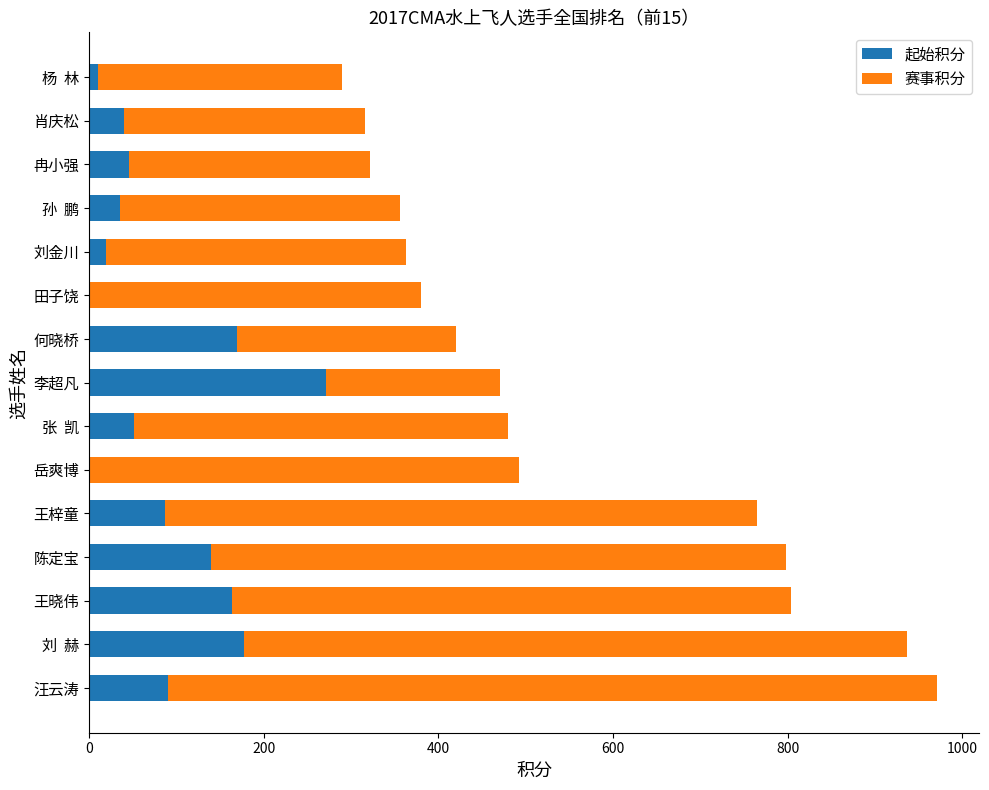

What is the total value across all series at 李超凡?

471